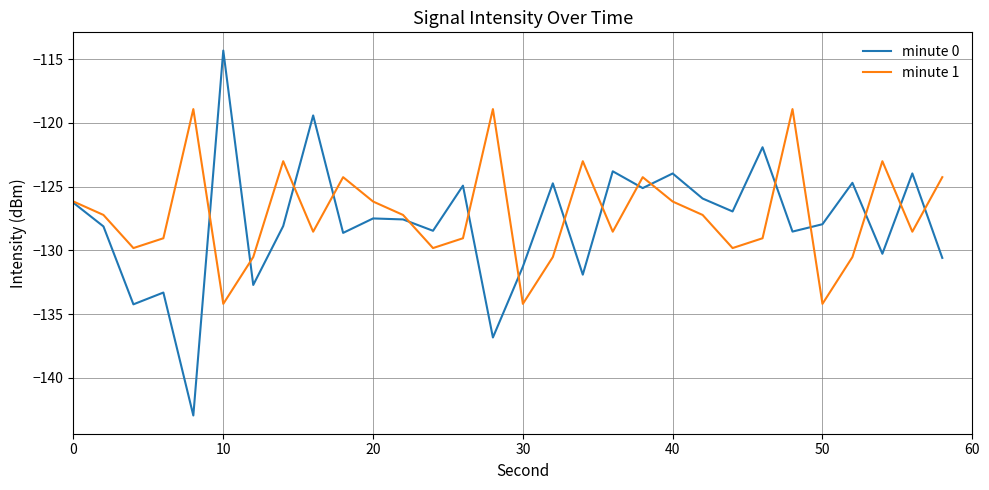

Which series has the widest spread of values?

minute 0